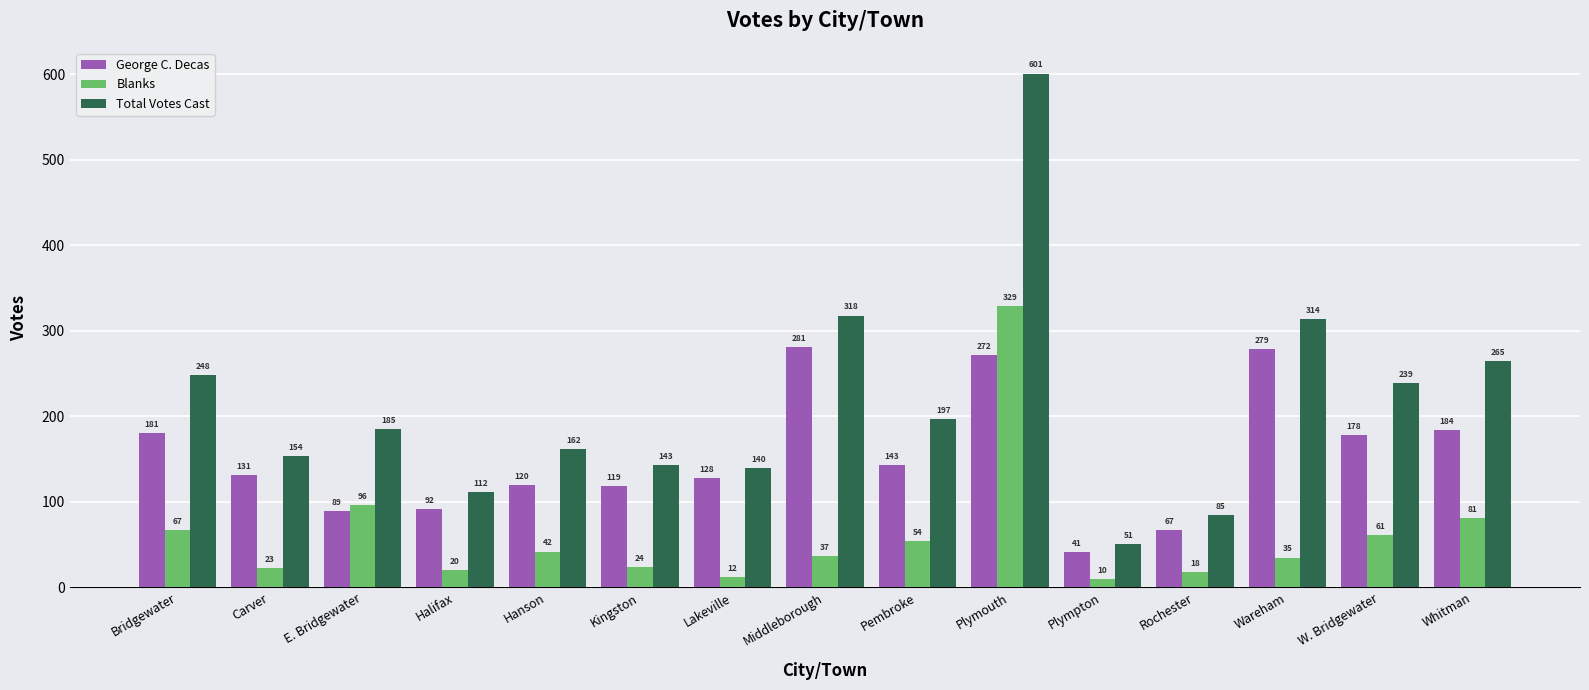

What is the difference between the maximum and minimum values in the George C. Decas series?

240